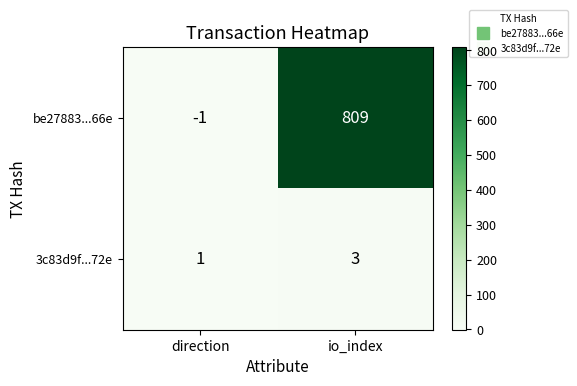

What is the greatest value displayed?

809